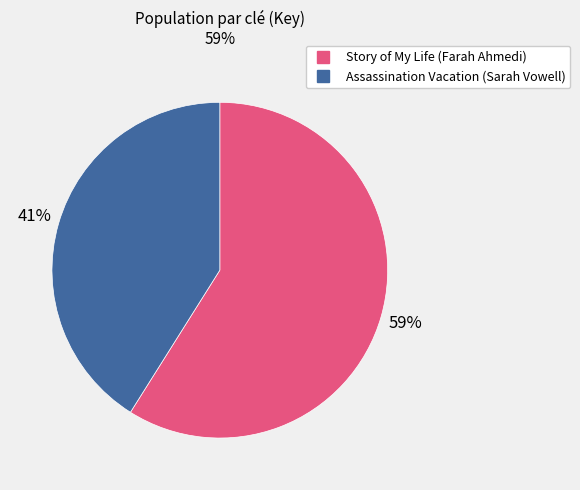

To the nearest percent, what portion does Story of My Life (Farah Ahmedi) represent?

59%